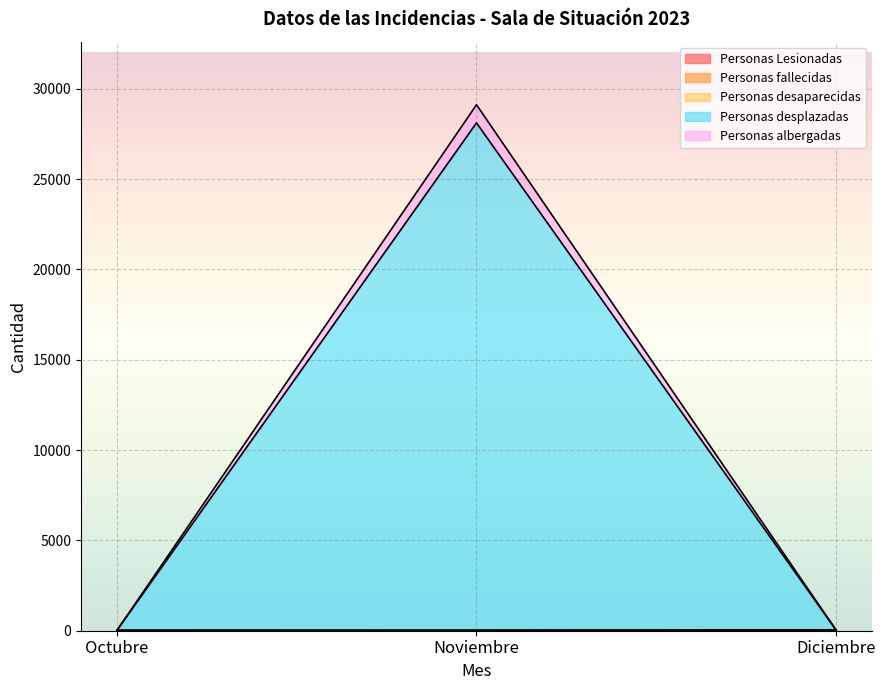

What is the total value across all series at Diciembre?

44